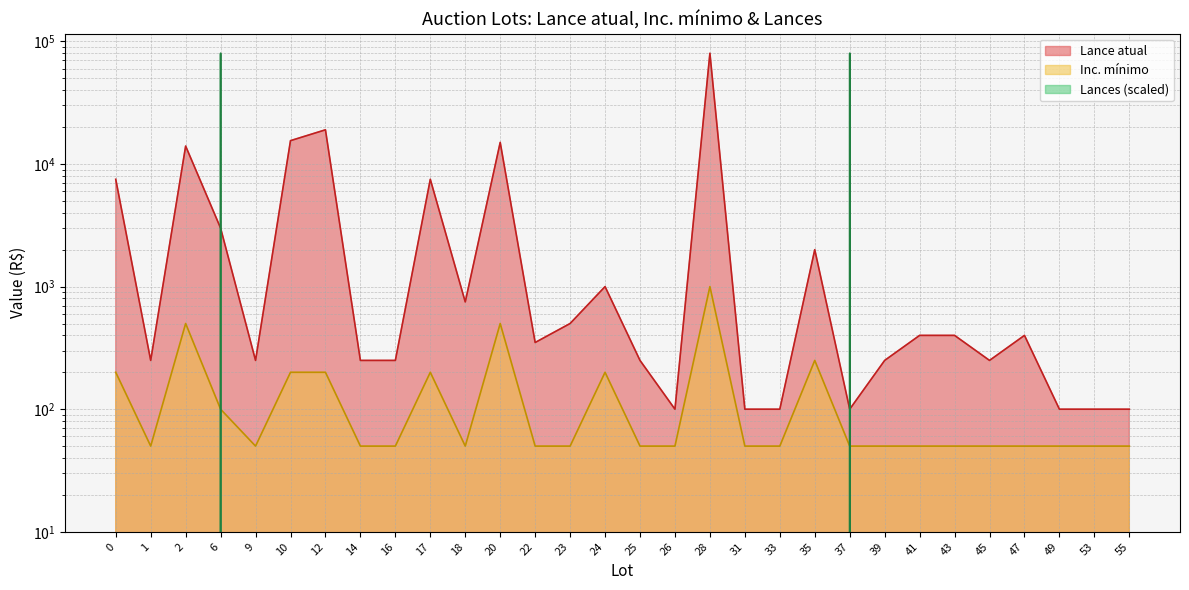

Does the chart display data point markers on the line(s)?

No